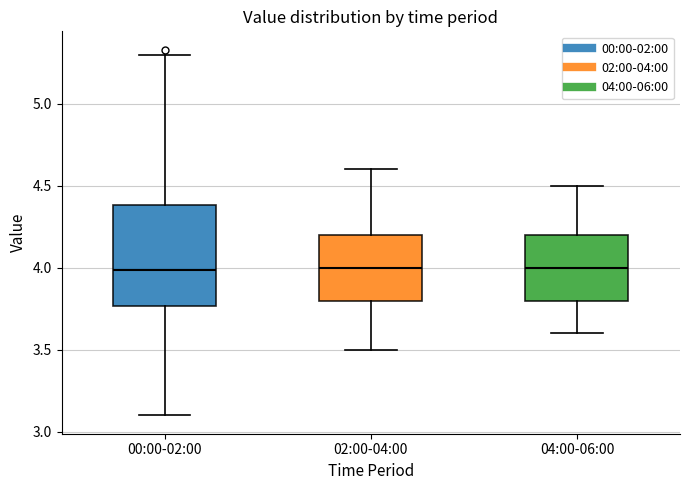

Which box is the tallest, from its lower edge to its upper edge?

00:00-02:00